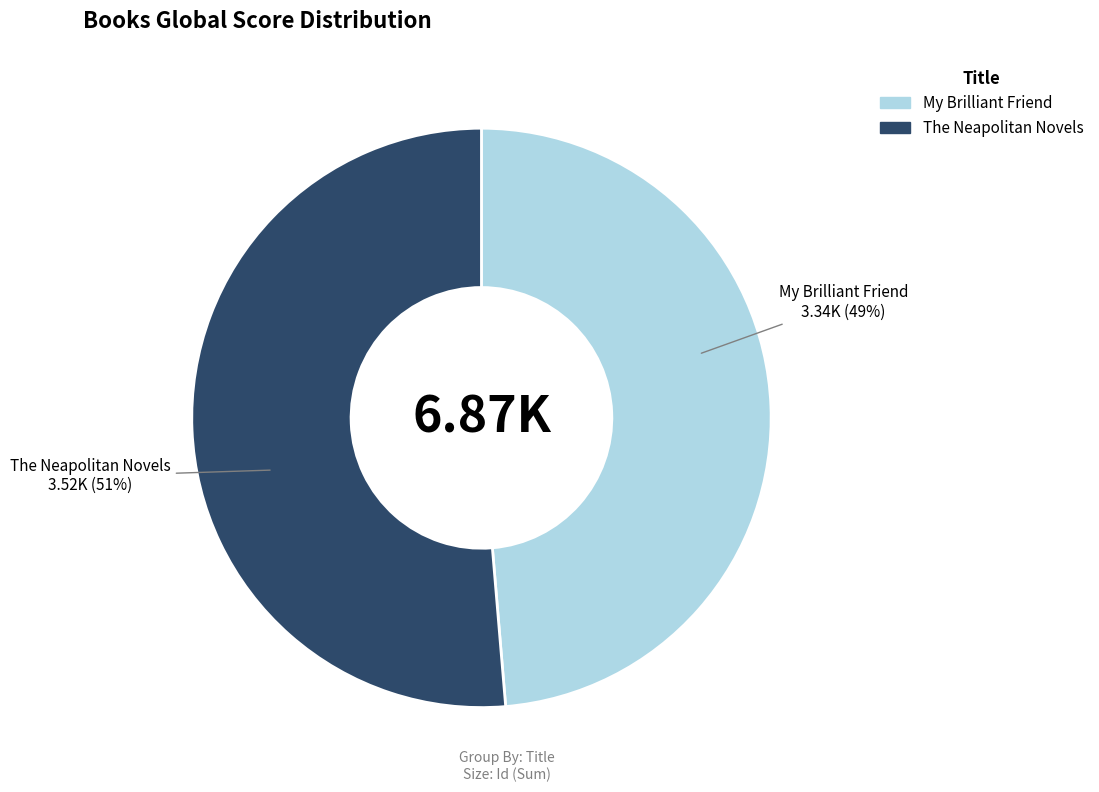

To the nearest percent, what portion does The Neapolitan Novels represent?

51%